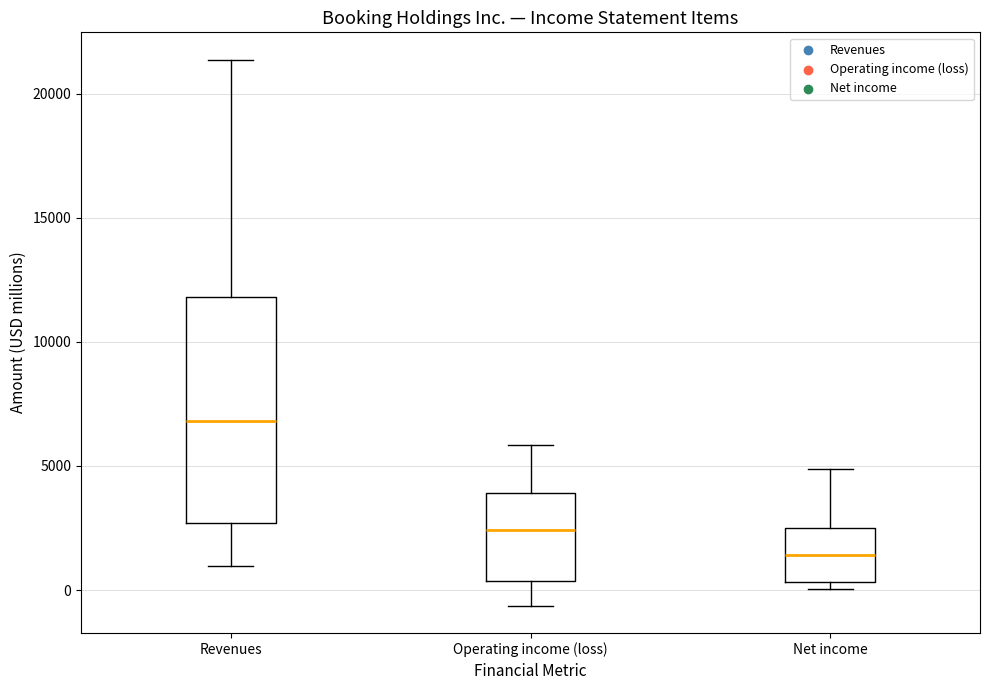

Where is the lower edge of the box for Operating income (loss) on the y-axis? The values are not printed on the chart, so give them approximately, as read against the axis.

500